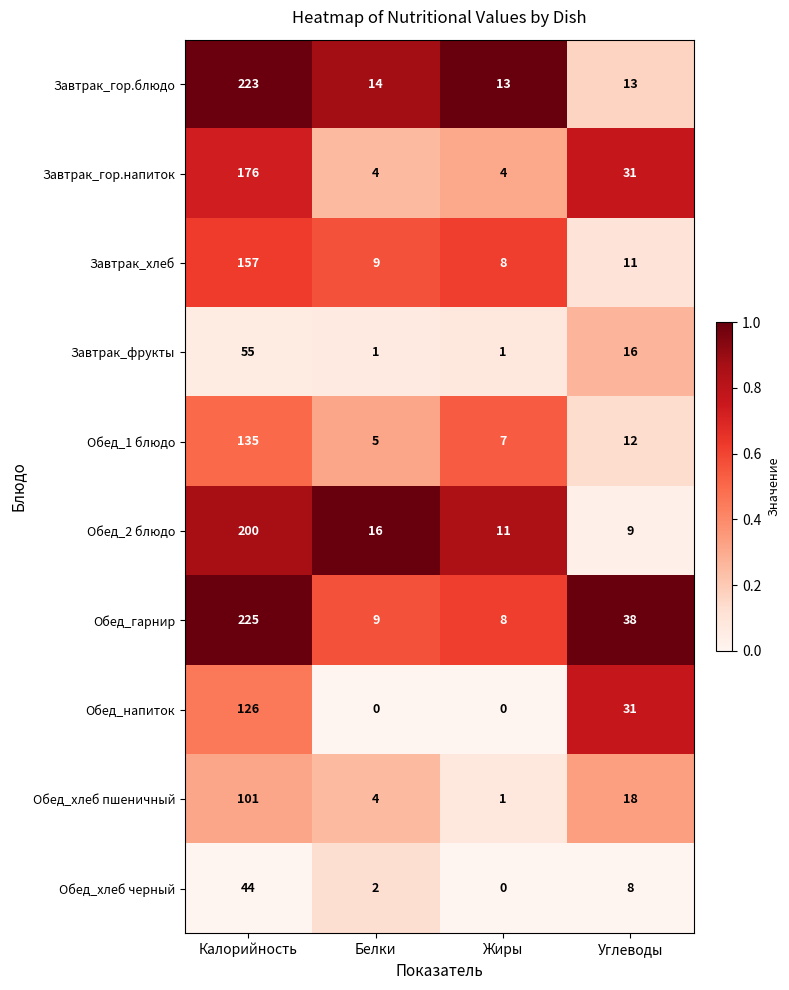

True or false: Обед_2 блюдо has a value of 17 at Жиры.

False